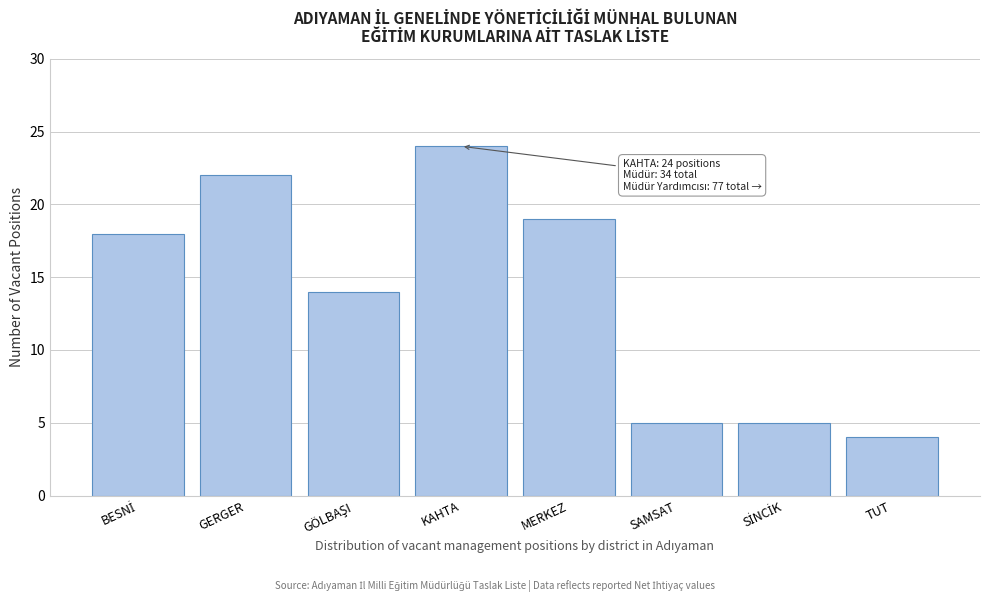

Reading left to right, extract all data points from this chart.

18	22	14	24	19	5	5	4